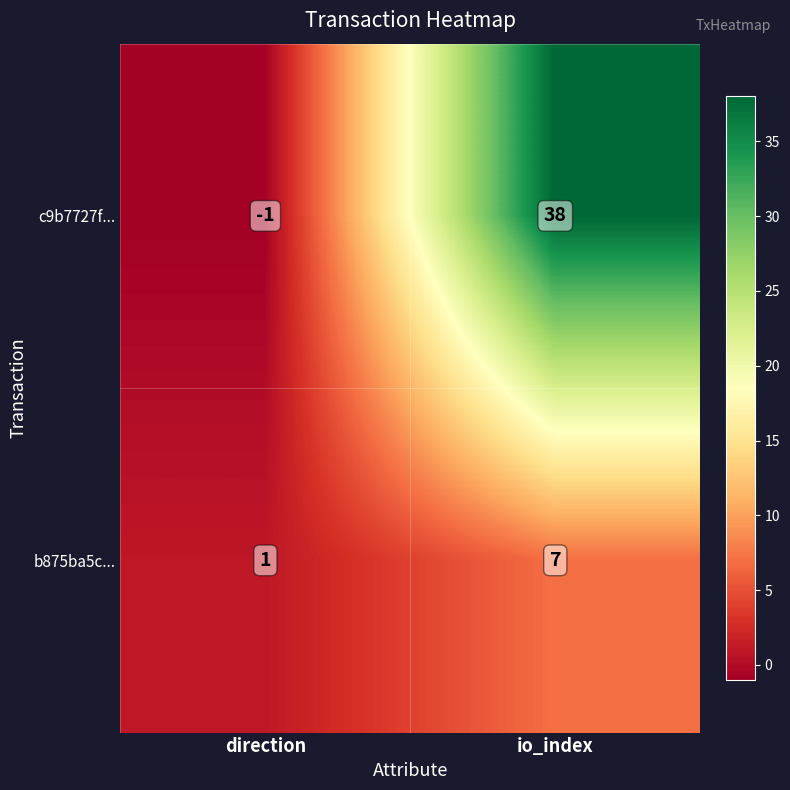

What is the sum of the c9b7727f... values at direction and io_index?

37